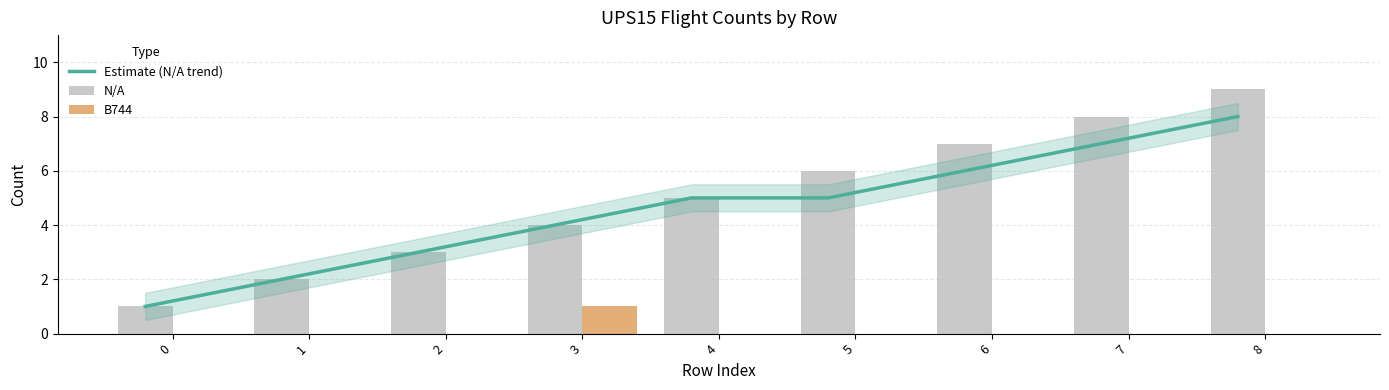

At how many categories does at least one series exceed 1?

8